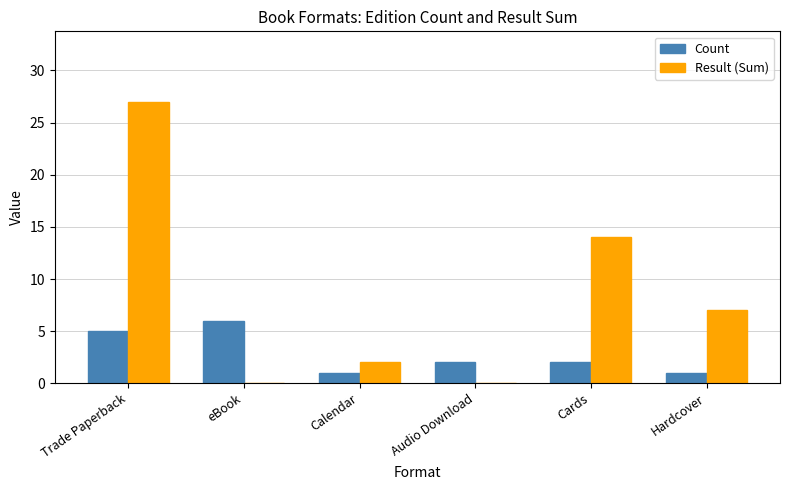

Is the value of Result (Sum) at eBook greater than the value of Count at Hardcover?

No